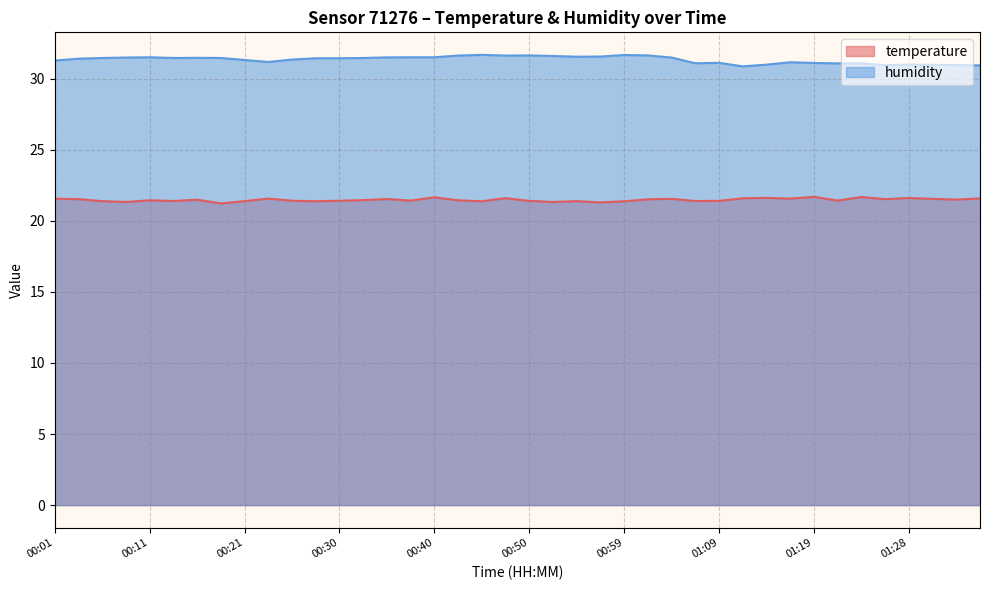

What is the sum of the humidity values at 00:04 and 01:07?

62.5